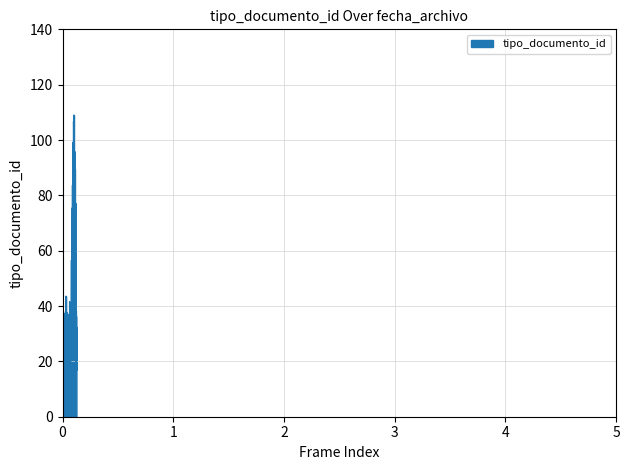

What is the maximum value shown in the chart?

109.0